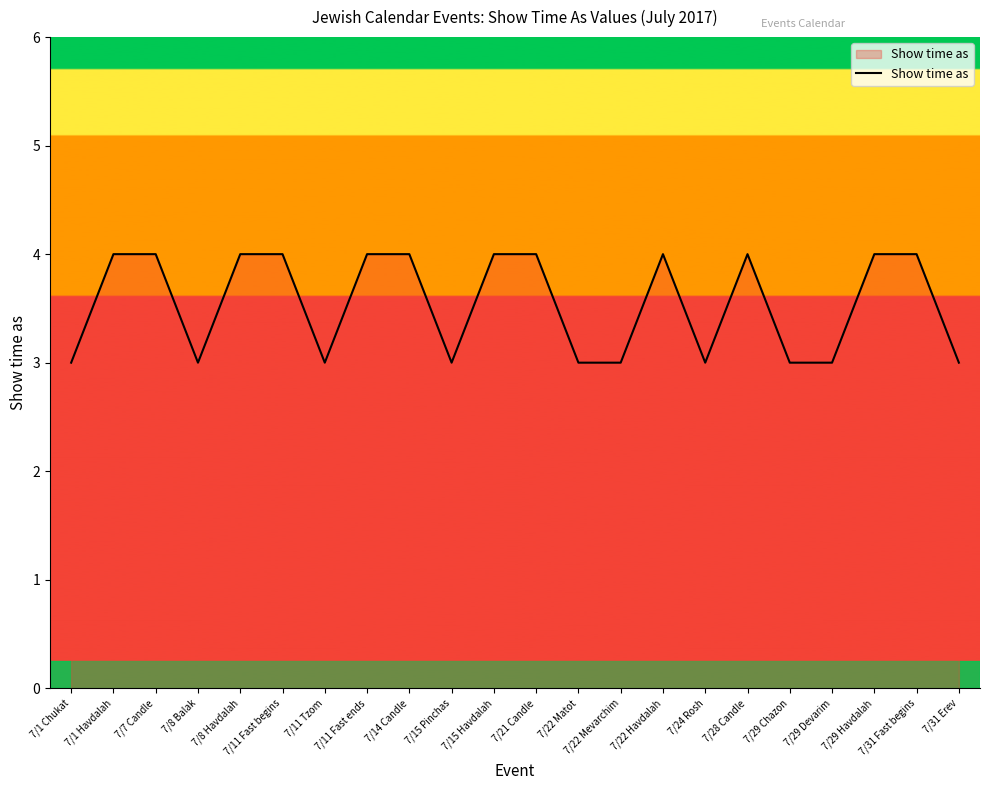

How many categories are shown in the chart?

22